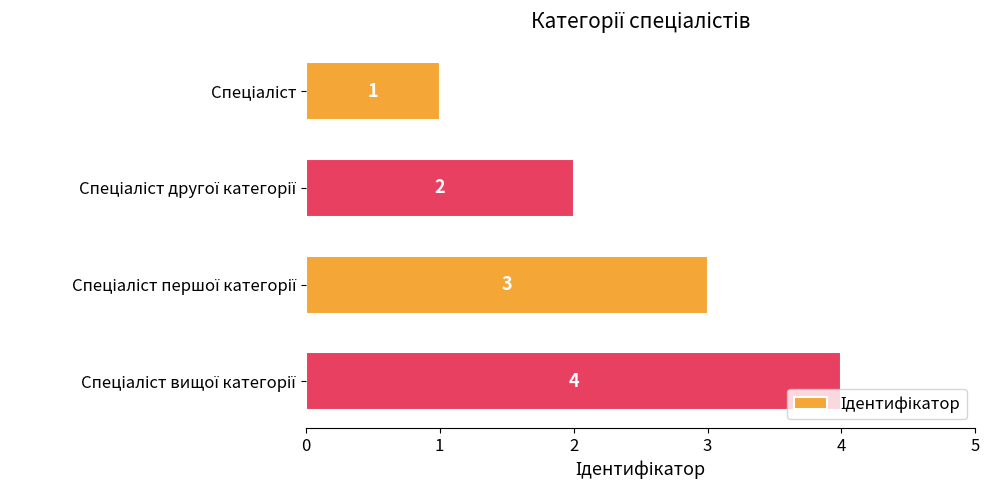

What is the maximum value shown in the chart?

4